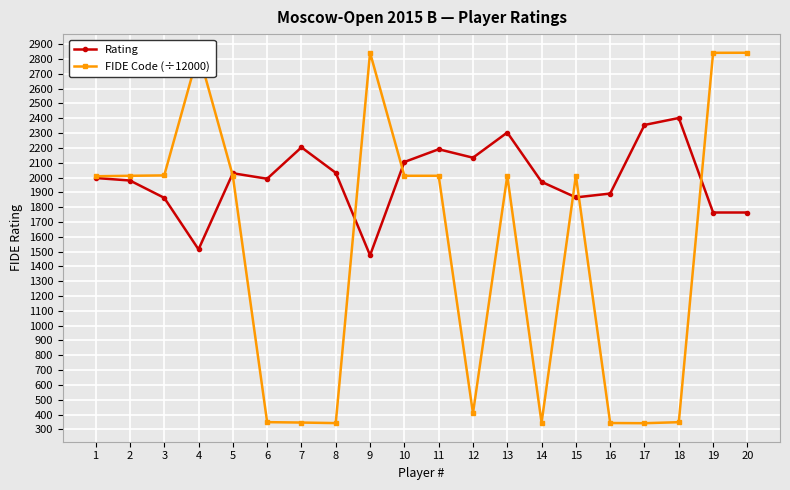

After their last crossing, which series has the higher values: Rating or FIDE Code (÷12000)?

FIDE Code (÷12000)